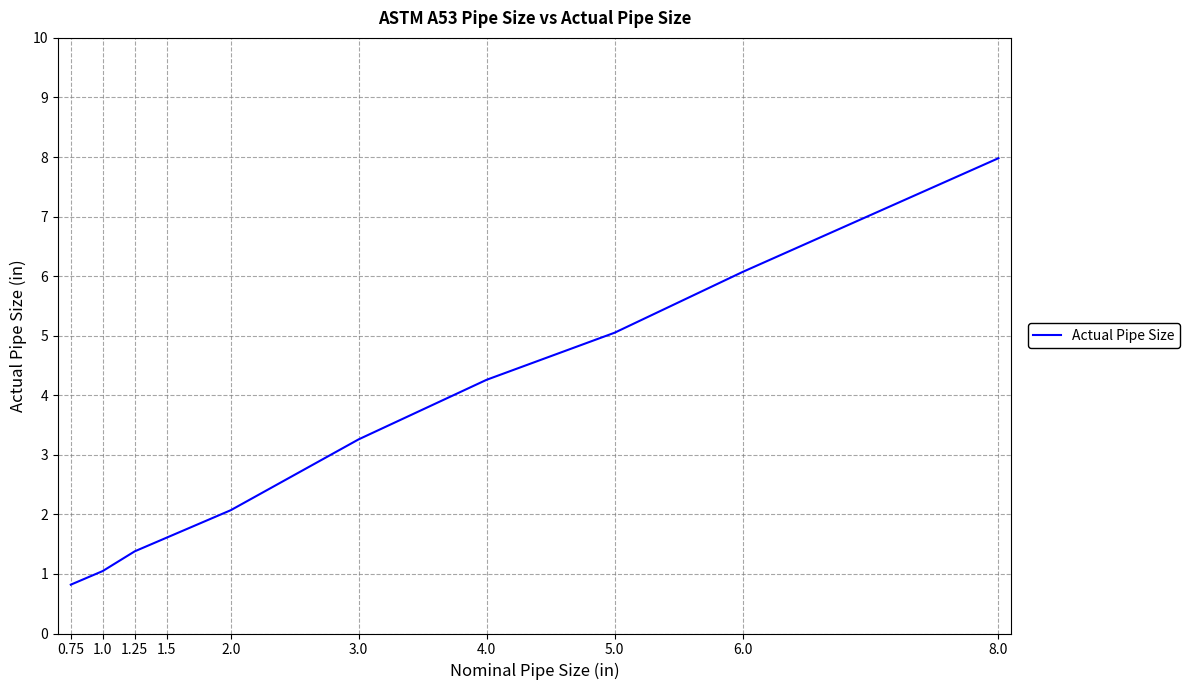

What is the change in value from 2.0 to 5.0?

+3.0